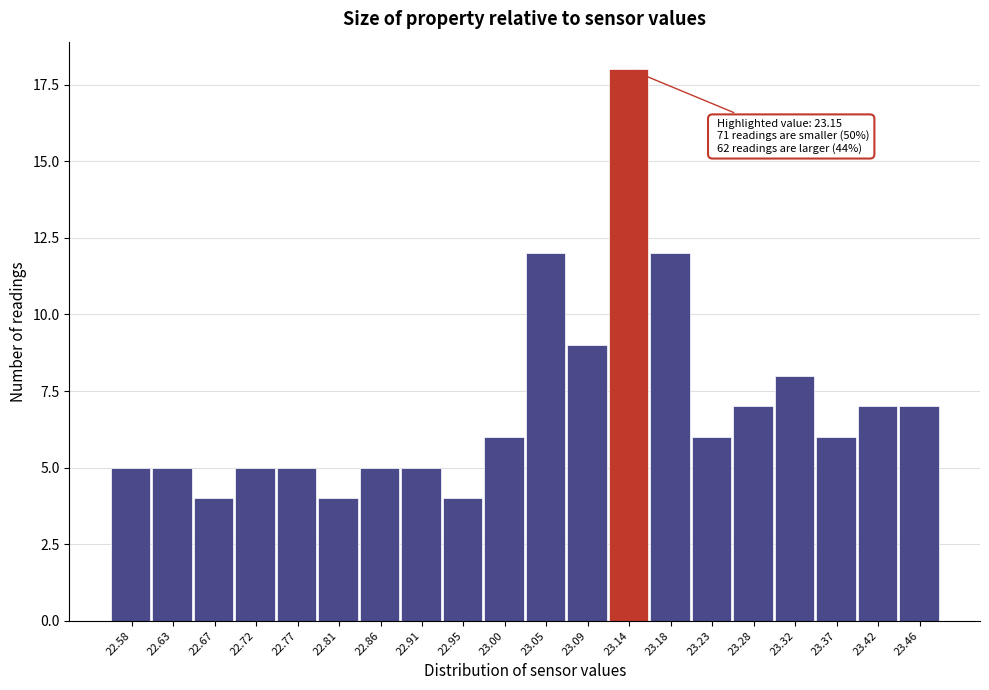

Reading left to right, what are all the values shown in this chart?

22.58=5	22.63=5	22.67=4	22.72=5	22.77=5	22.81=4	22.86=5	22.91=5	22.95=4	23.00=6	23.05=12	23.09=9	23.14=18	23.18=12	23.23=6	23.28=7	23.32=8	23.37=6	23.42=7	23.46=7